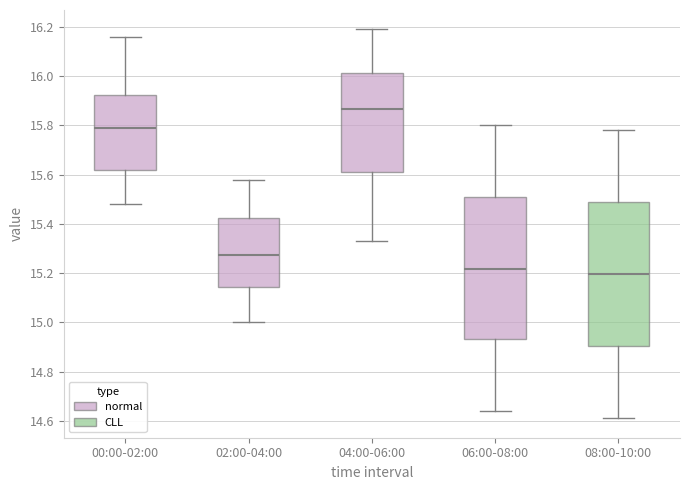

Reading left to right, read every box against the y-axis: the position of its median line, the range the box covers, and the ends of its whiskers. The values are not printed on the chart, so give them approximately, as read against the axis.

00:00-02:00: median 15.80, box 15.62 to 15.92, whiskers 15.48 to 16.16
02:00-04:00: median 15.28, box 15.14 to 15.42, whiskers 15.00 to 15.58
04:00-06:00: median 15.86, box 15.62 to 16.02, whiskers 15.34 to 16.20
06:00-08:00: median 15.22, box 14.94 to 15.50, whiskers 14.64 to 15.80
08:00-10:00: median 15.20, box 14.90 to 15.48, whiskers 14.62 to 15.78